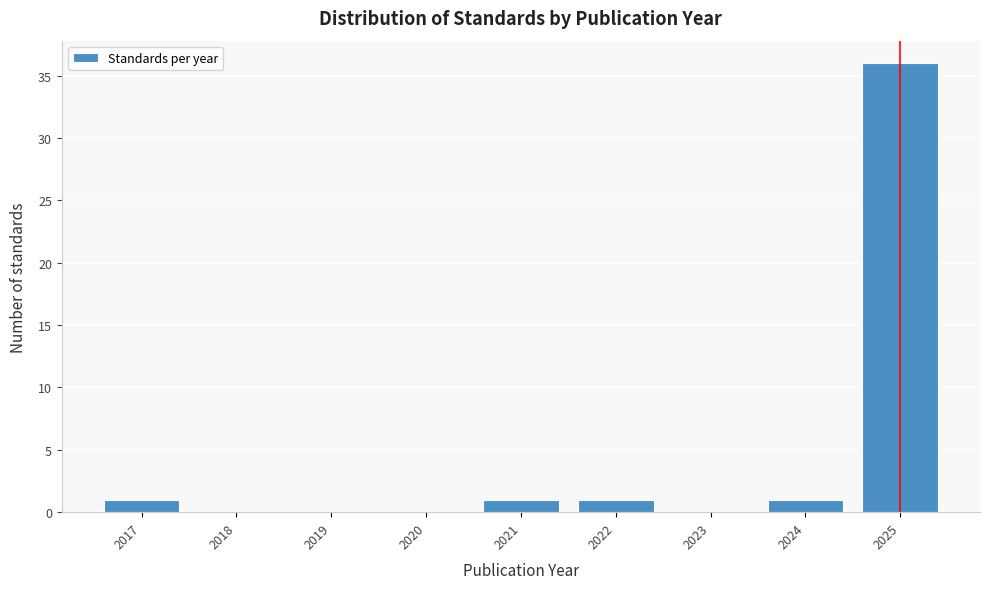

Reading right to left, what are all the values shown in this chart?

2025=36	2024=1	2023=0	2022=1	2021=1	2020=0	2019=0	2018=0	2017=1